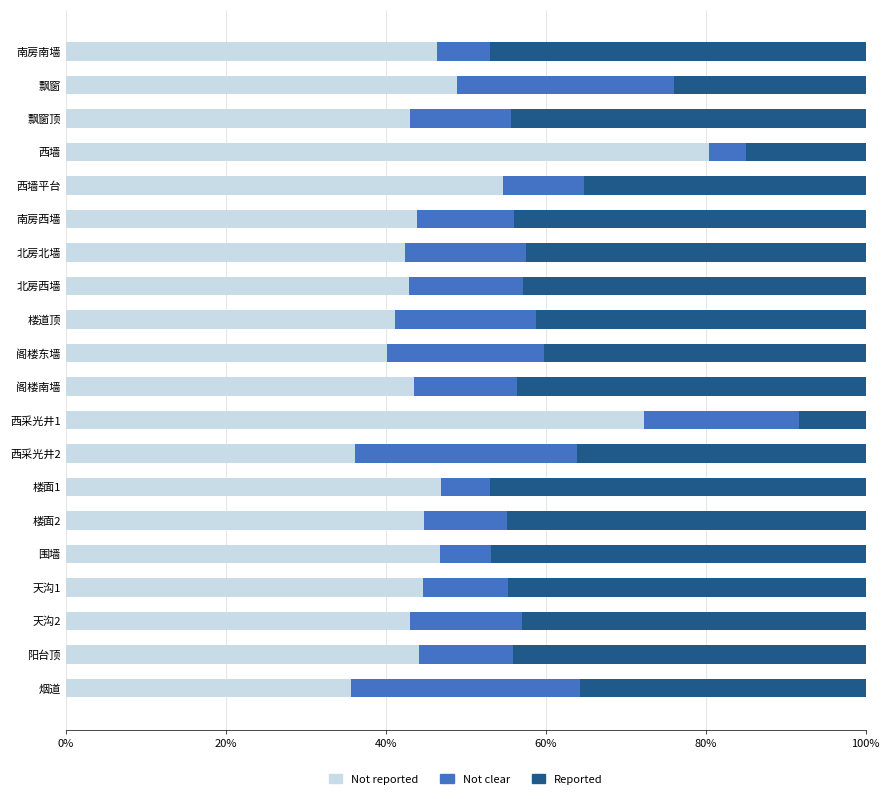

What is the sum of the Not reported values at 西采光井2 and 西采光井1?

108.4